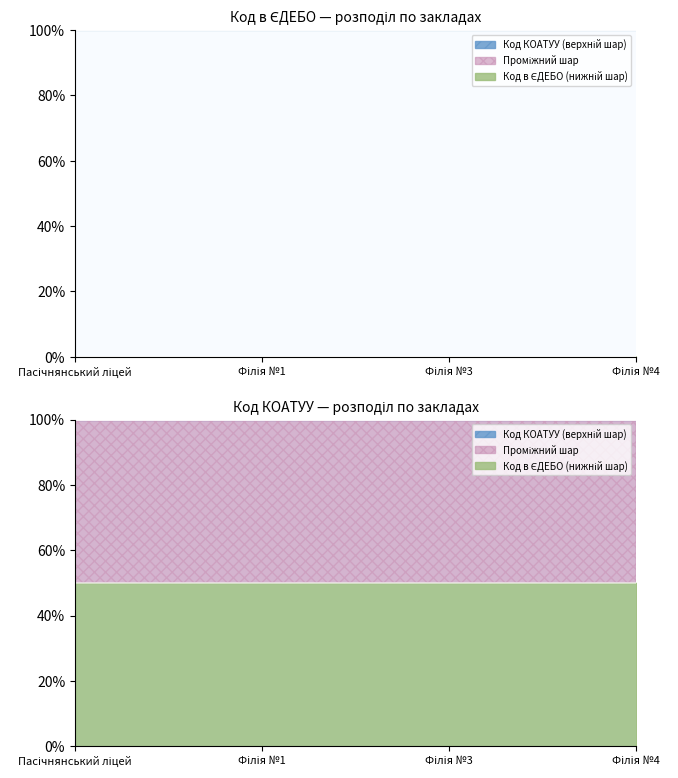

Is it true that the value at Пасічнянський ліцей is 0.0?

False